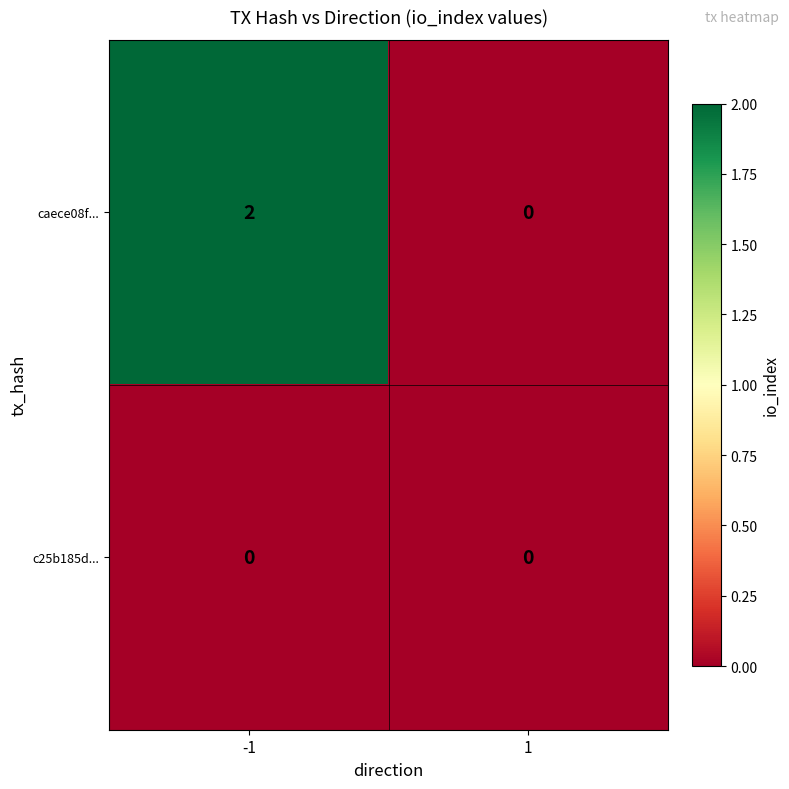

Reading left to right, extract all data points from this chart.

caece08f...: -1=2	1=0
c25b185d...: -1=0	1=0